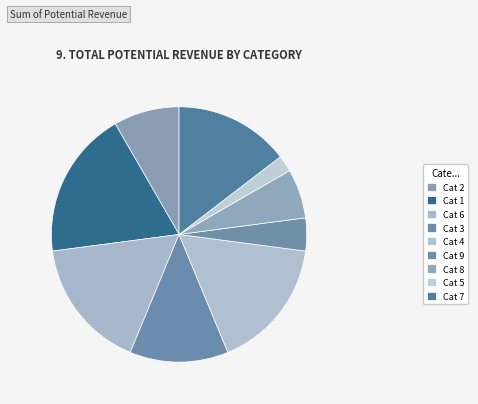

How many segments does this pie chart have?

9